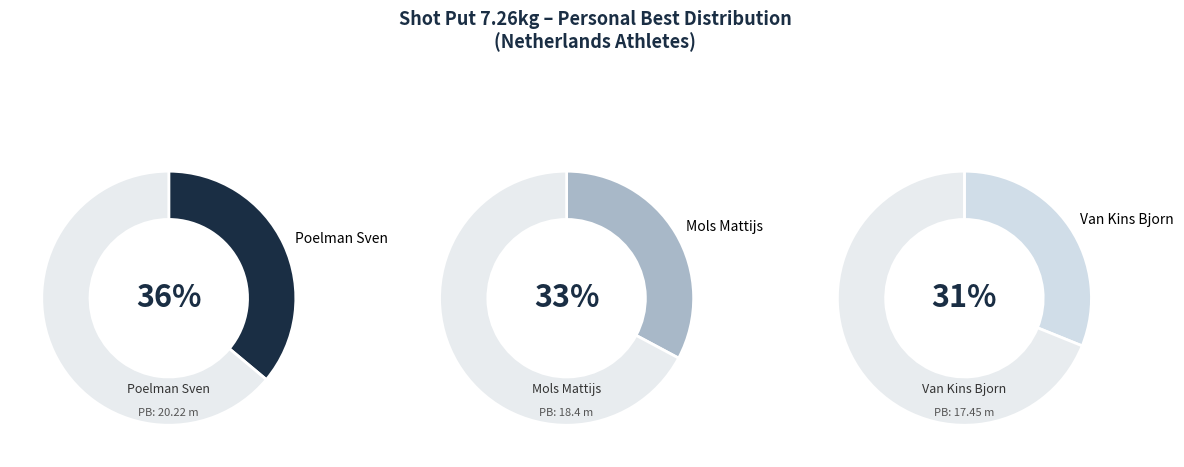

Count the number of slices in the pie.

3